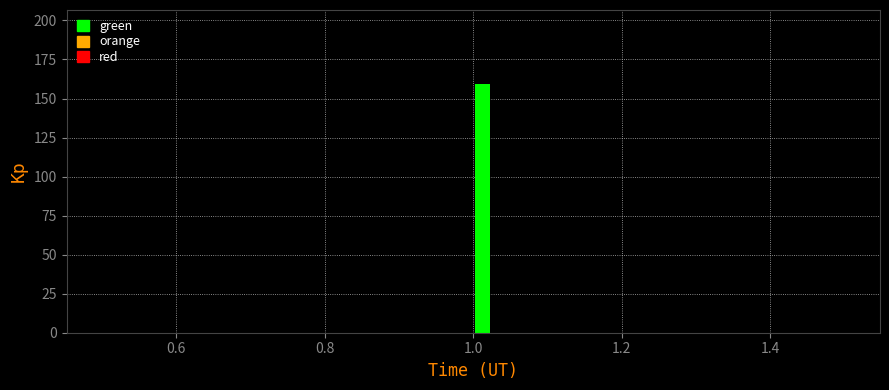

Around what value on the x-axis is the tallest bar? Give the approximate position of its centre, as read against the axis.

1.02